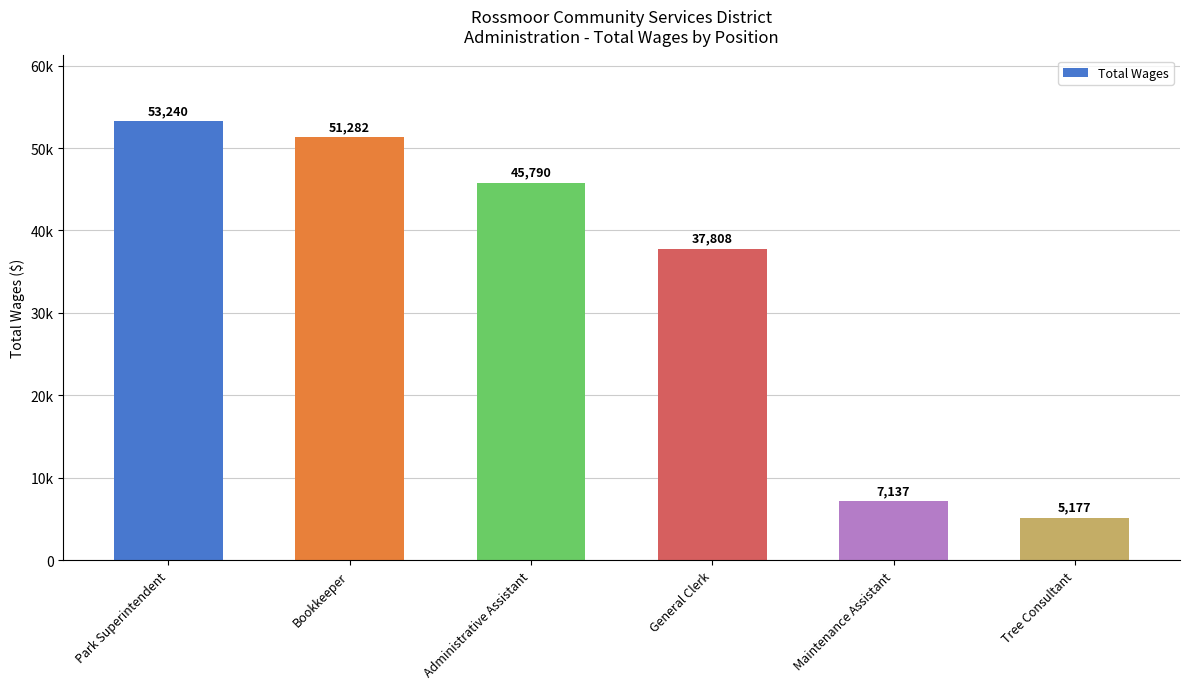

True or false: the data shows 45790 at Administrative Assistant.

True